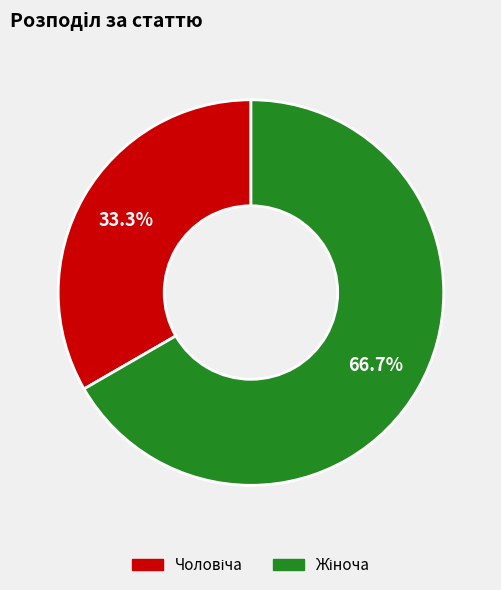

Is there any slice that represents more than half of the pie?

Yes